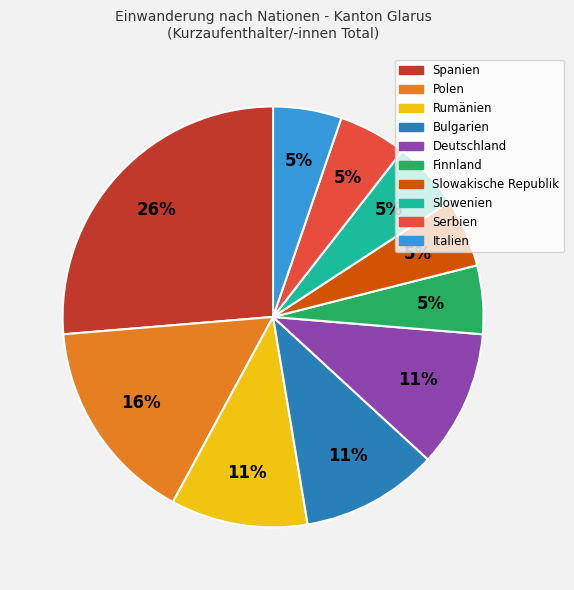

Is there any slice that represents more than half of the pie?

No